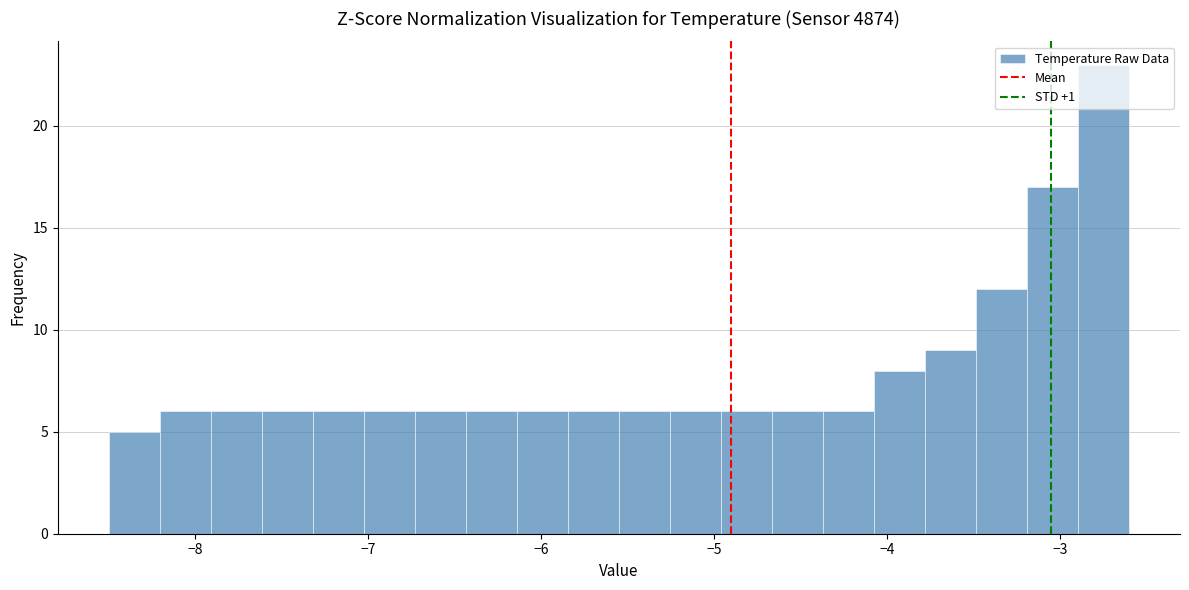

Read against the x-axis, roughly where is the centre of the tallest bar?

-2.7